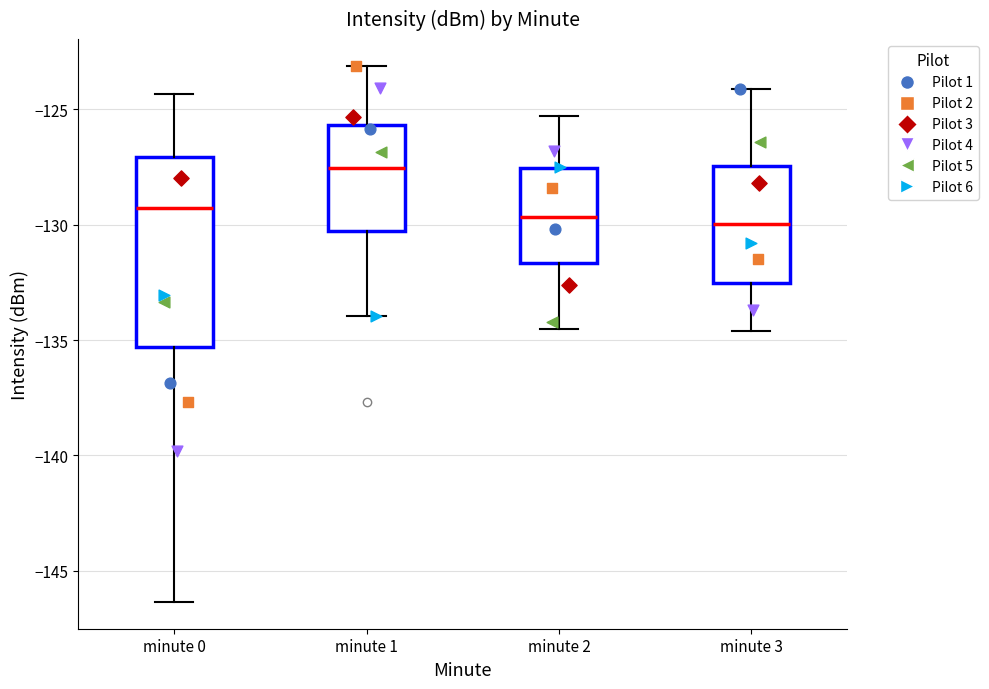

Where does the upper whisker of the box for minute 2 end on the y-axis? The values are not printed on the chart, so give them approximately, as read against the axis.

-125.5